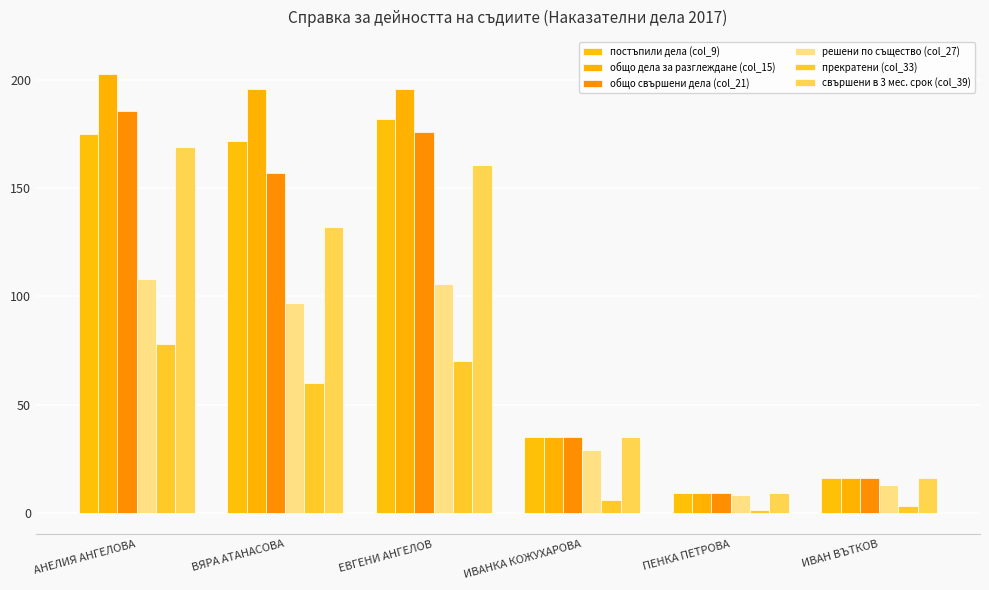

Rank the series by their maximum value, from lowest to highest.

прекратени (col_33), решени по същество (col_27), свършени в 3 мес. срок (col_39), постъпили дела (col_9), общо свършени дела (col_21), общо дела за разглеждане (col_15)